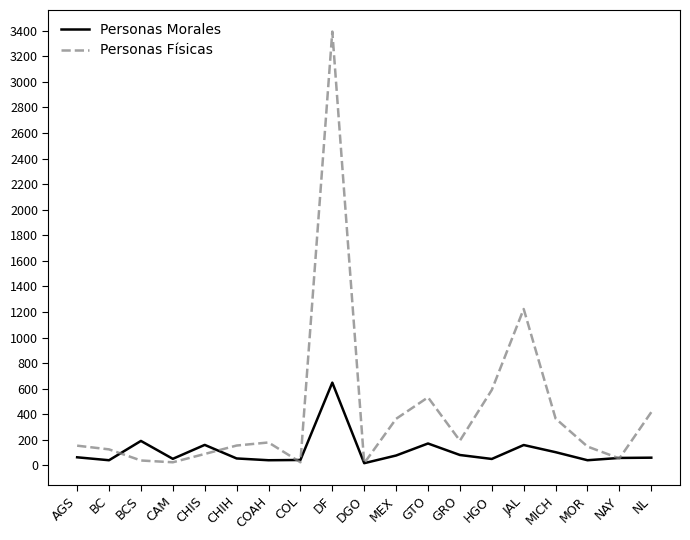

True or false: Personas Físicas has a value of 416 at NL.

True